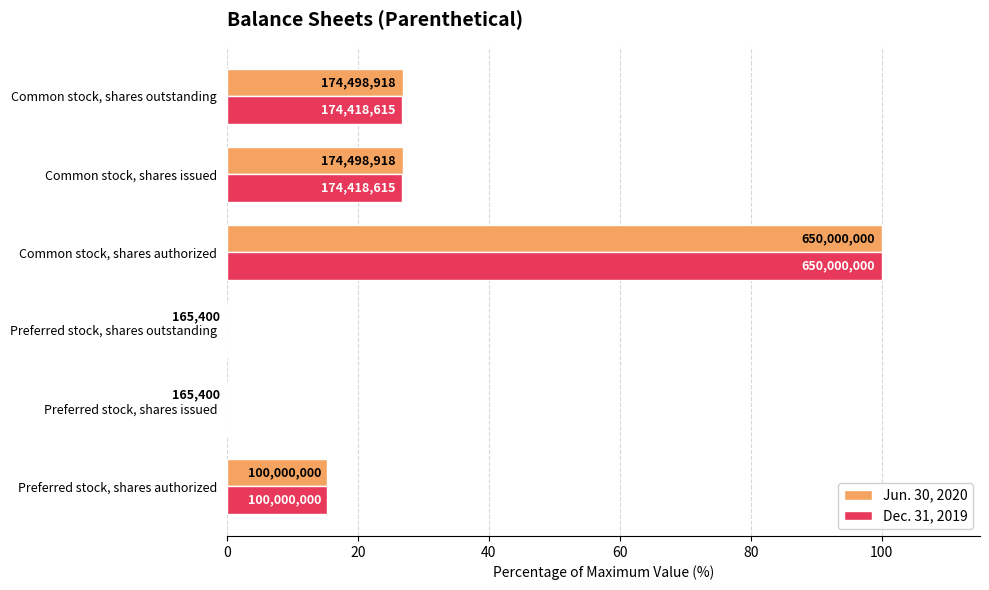

What are all the series names shown in the legend?

Jun. 30, 2020, Dec. 31, 2019